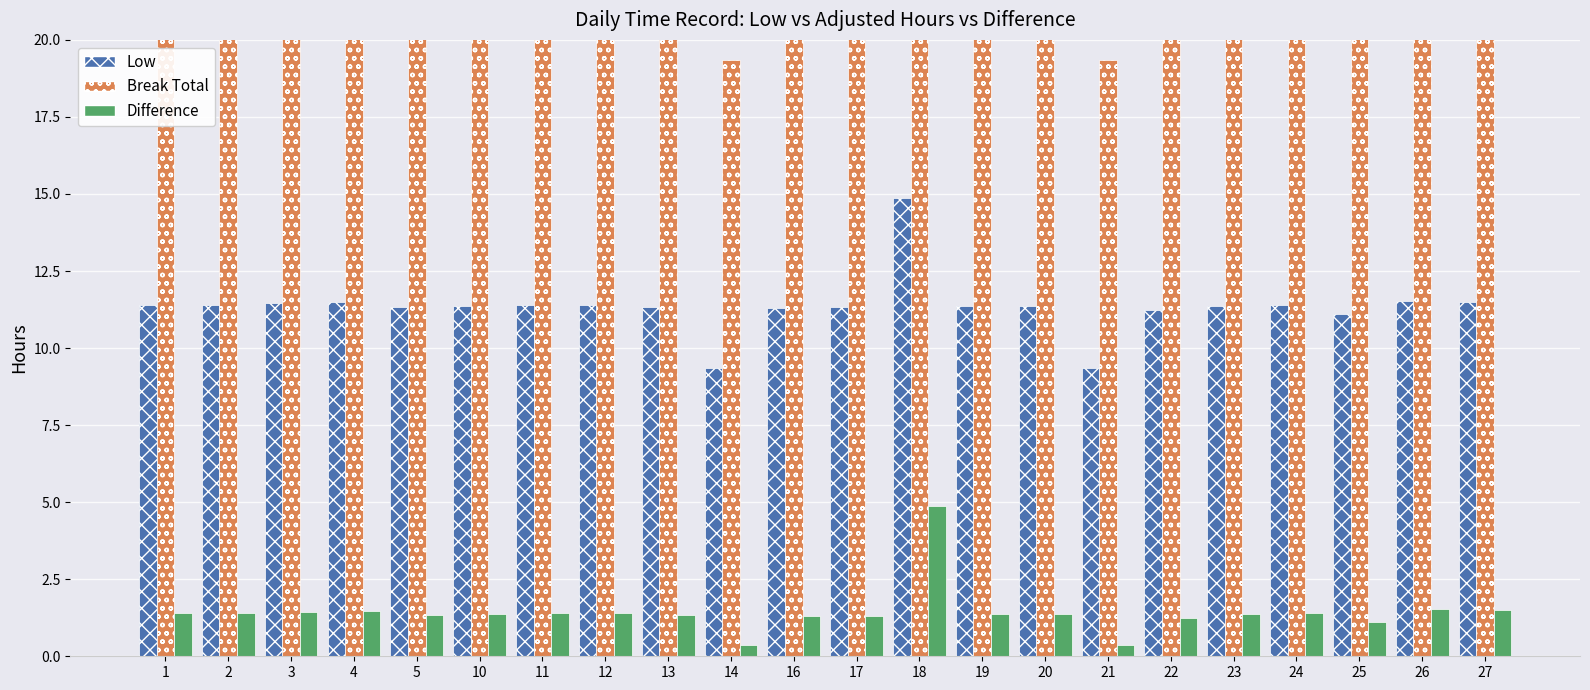

How many data points in Difference are above 1?

20